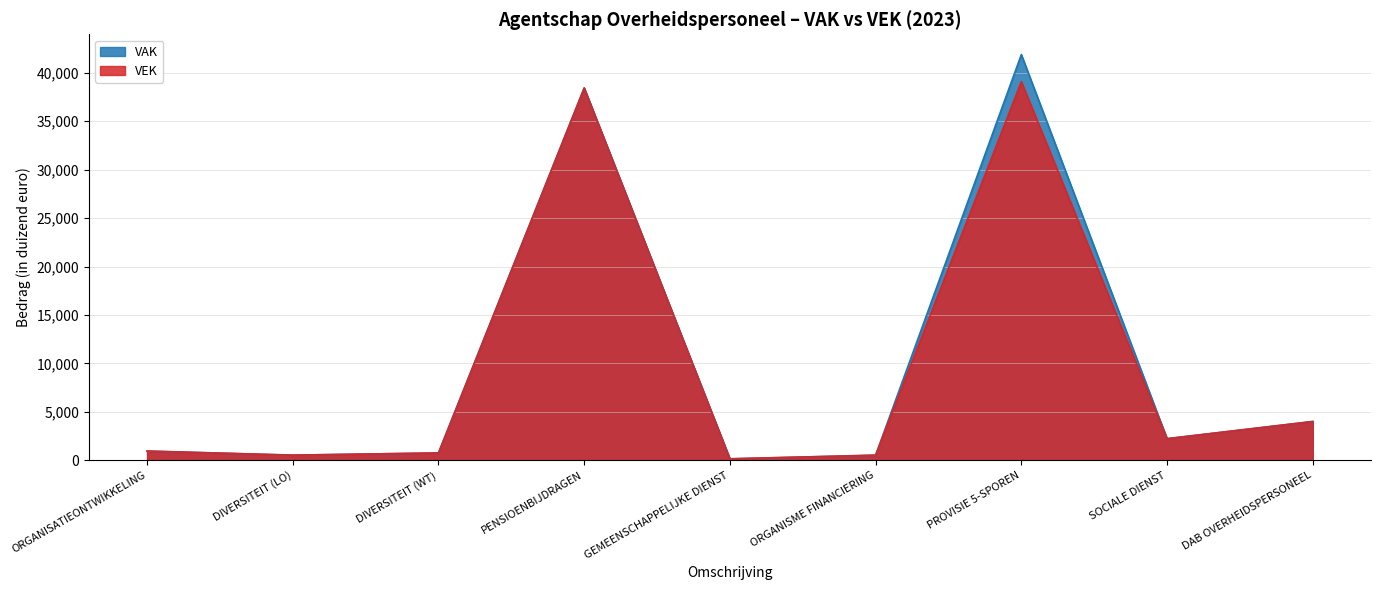

How many lines are shown in the chart?

2